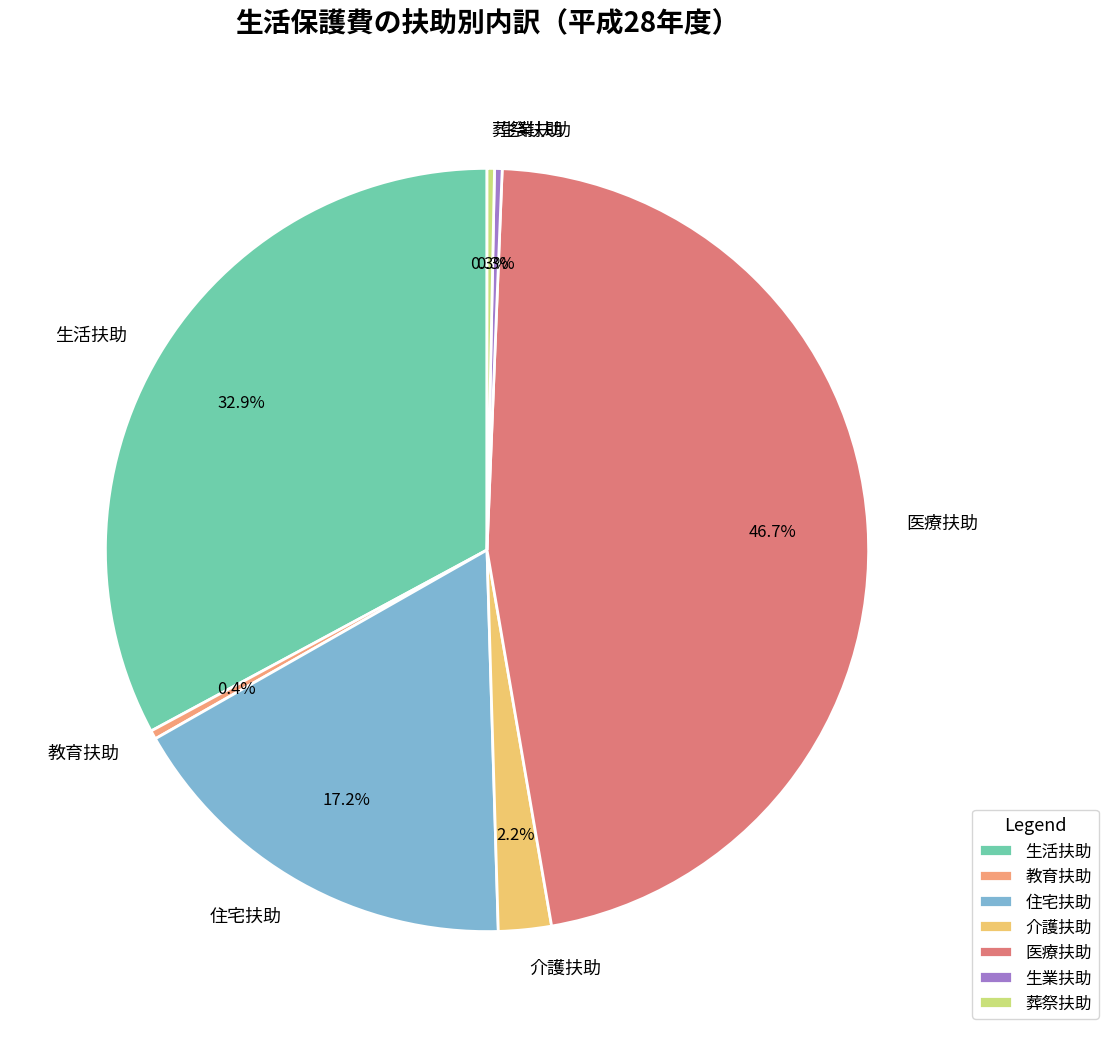

Combined, what portion of the pie is 介護扶助 and 教育扶助?

2.6%